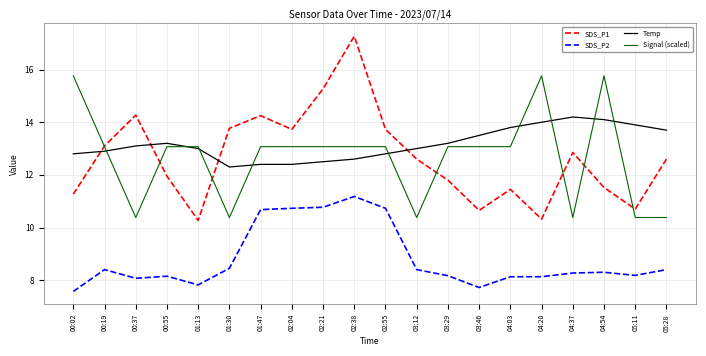

The SDS_P2 series shows 11.7 at 01:13. True or false?

False